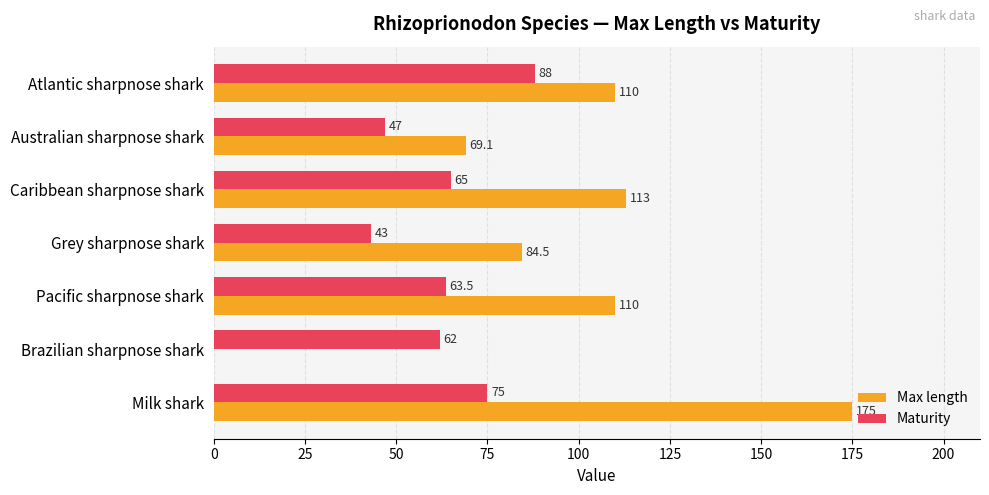

What is the sum of the Maturity values at Caribbean sharpnose shark and Milk shark?

140.0